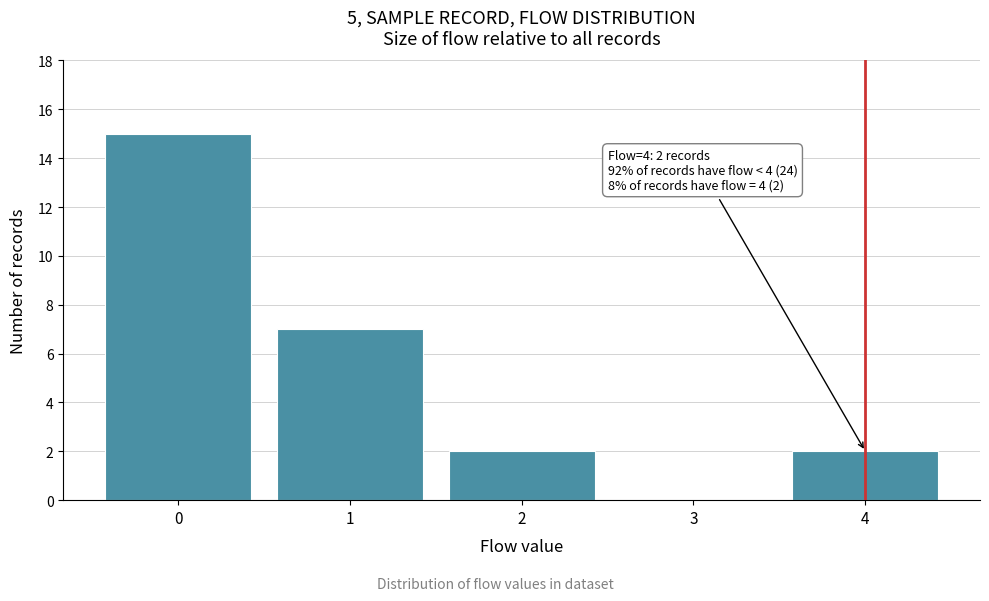

Over which range of the x-axis is the bar tallest?

-0.5 to 0.5